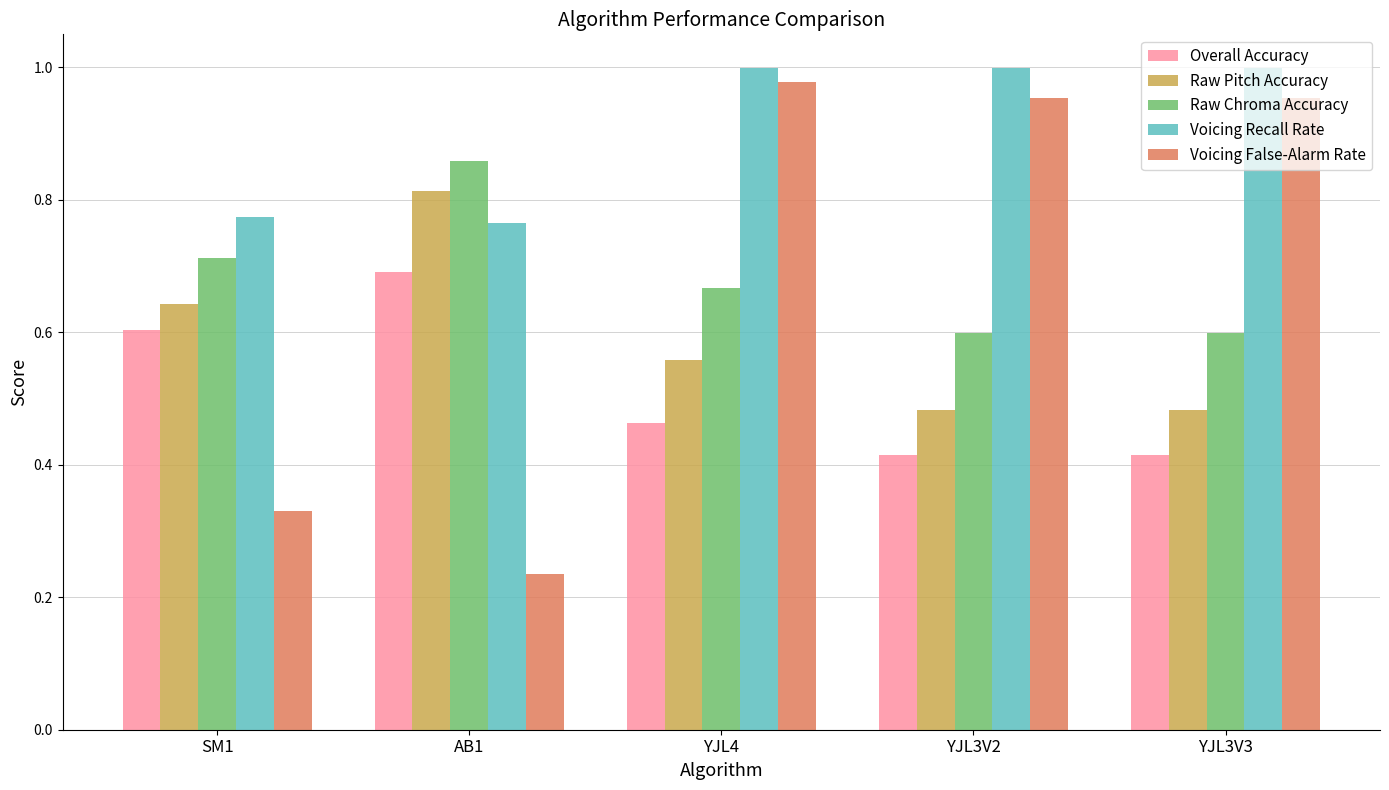

At how many categories does at least one series exceed 0?

5